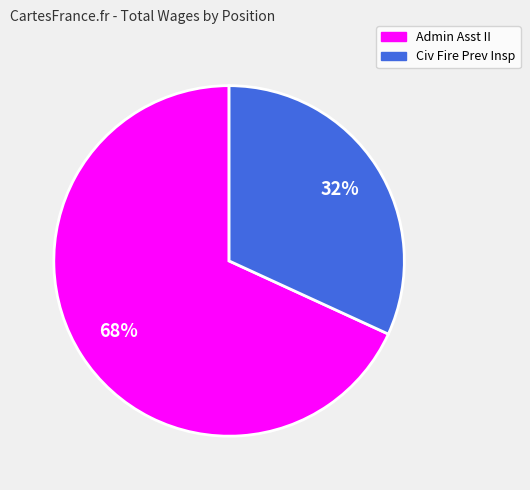

Is there a majority slice in this chart?

Yes